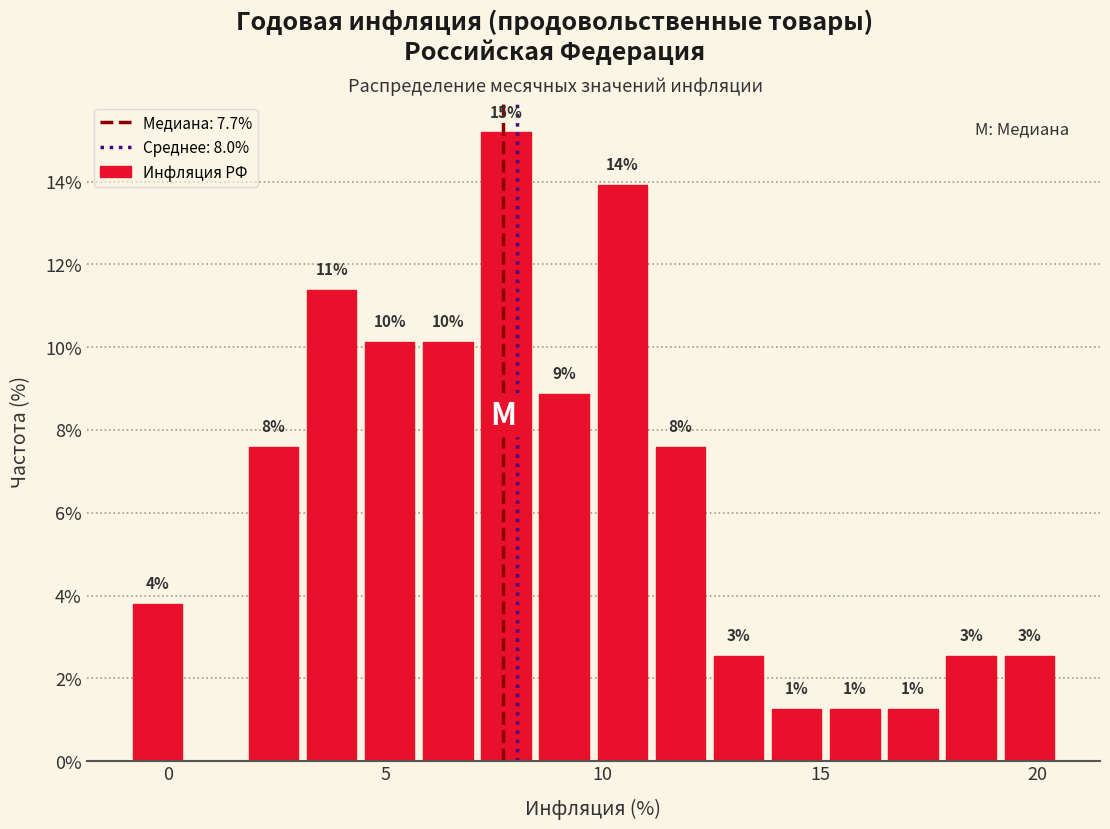

Read against the x-axis, roughly where is the centre of the tallest bar?

8.0